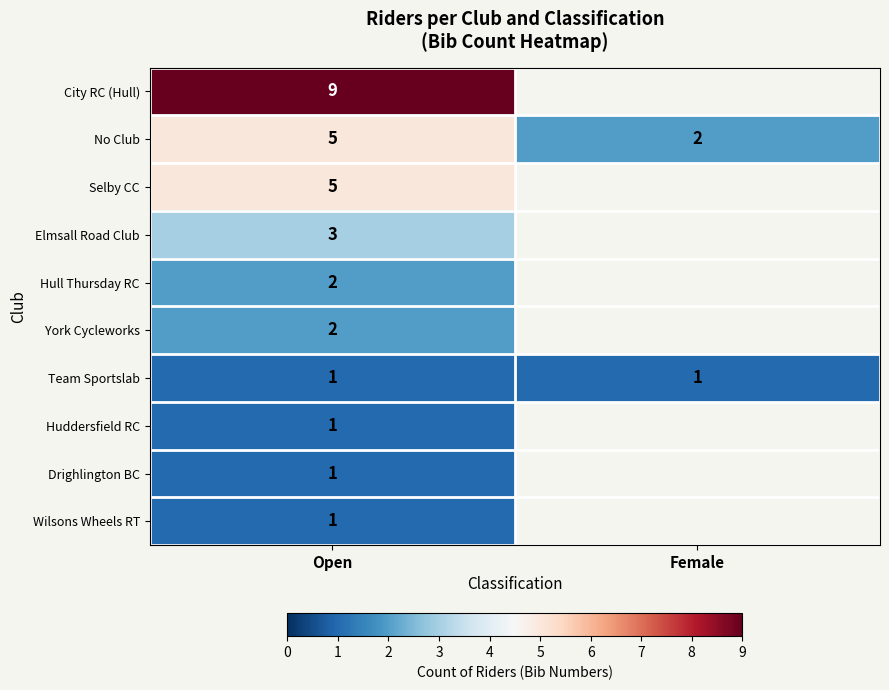

Is it true that City RC (Hull) equals 12 at Open?

False